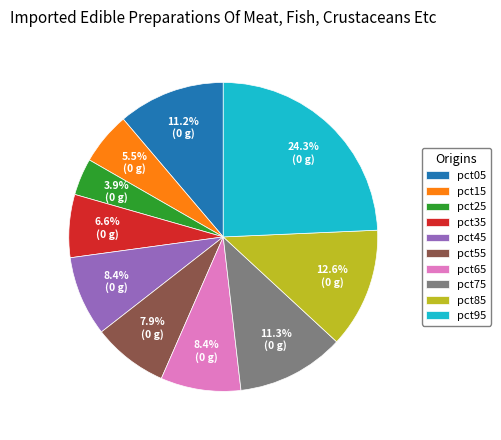

Which category has the biggest portion of the pie?

pct95